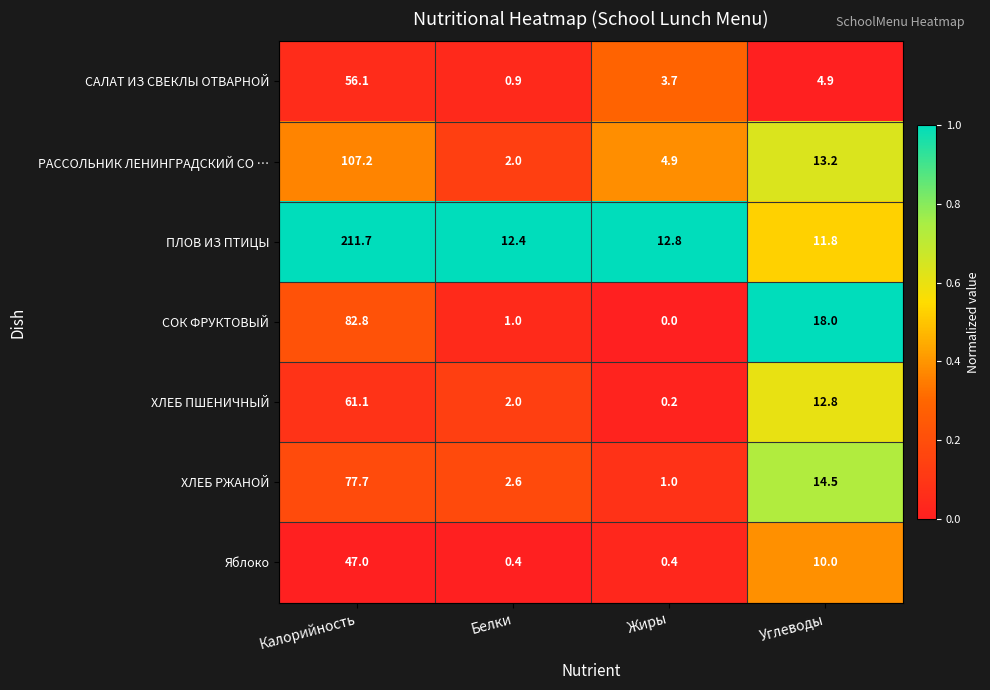

Where does the САЛАТ ИЗ СВЕКЛЫ ОТВАРНОЙ series first go above 4?

Калорийность